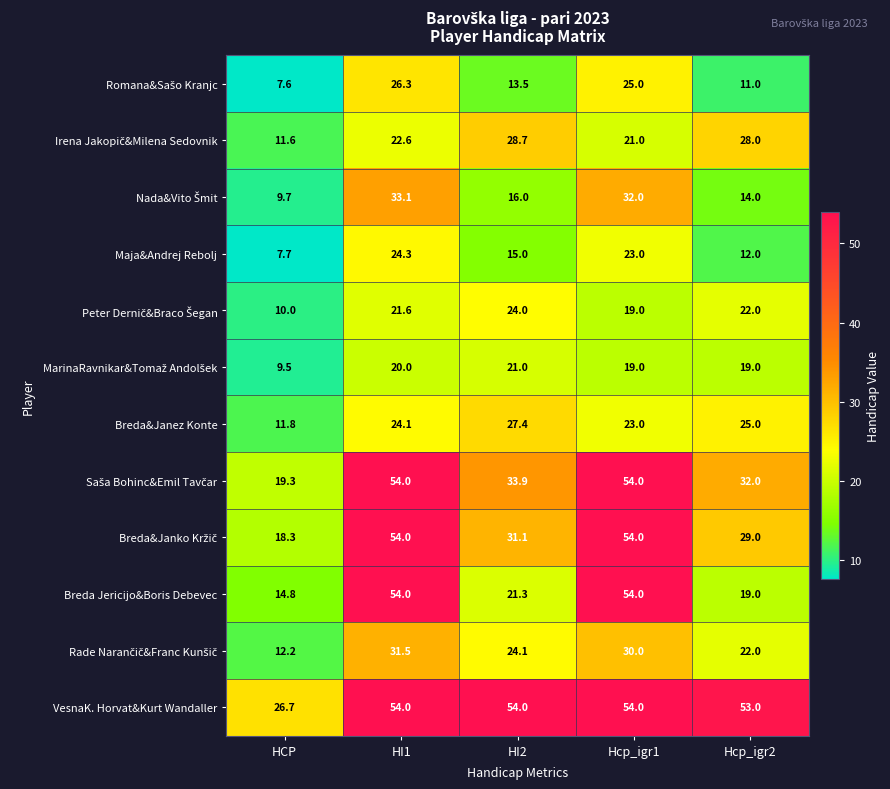

What is the difference between the maximum and minimum values in the Maja&Andrej Rebolj series?

16.6